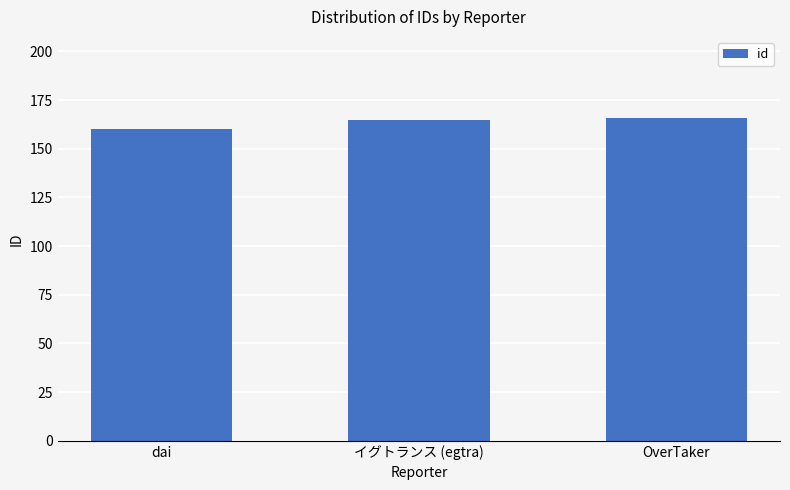

Which category has the lowest value across all series?

dai